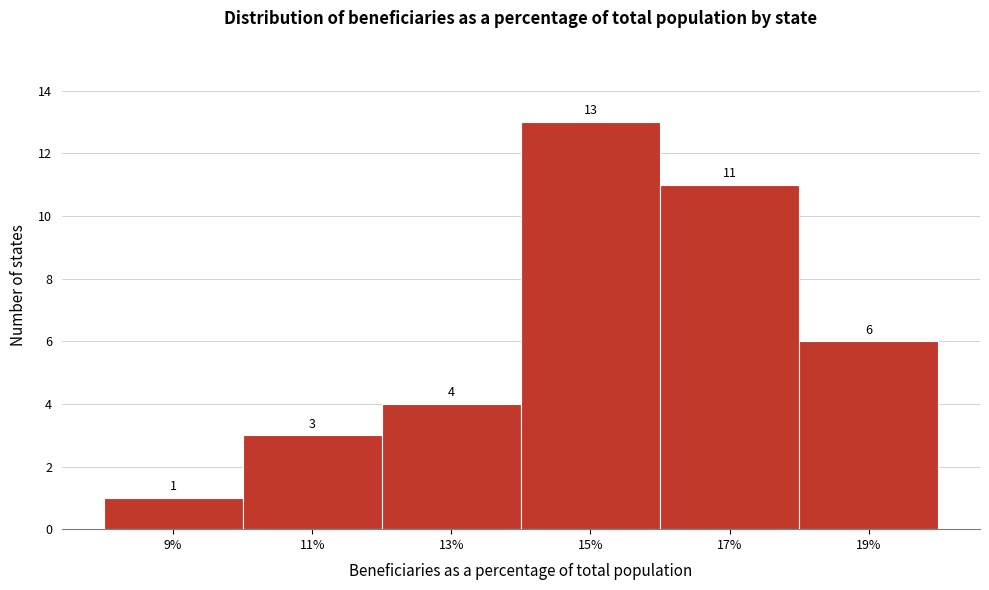

Reading left to right, extract all data points from this chart.

1	3	4	13	11	6